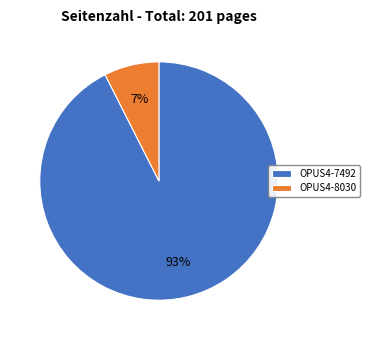

Which category has the biggest portion of the pie?

OPUS4-7492